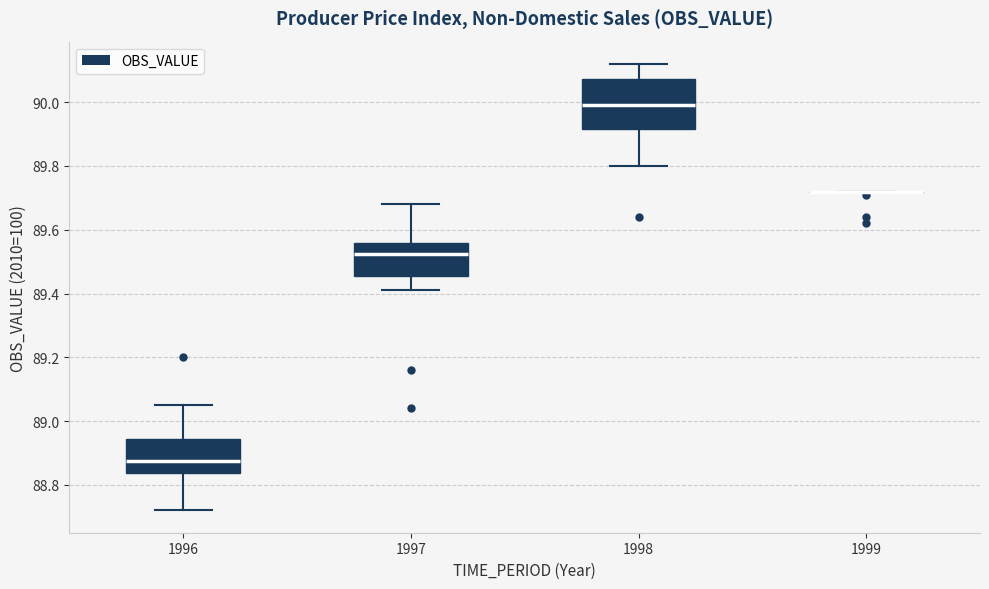

Reading left to right, read every box against the y-axis: the position of its median line, the range the box covers, and the ends of its whiskers. The values are not printed on the chart, so give them approximately, as read against the axis.

1996: median 88.88, box 88.84 to 88.94, whiskers 88.72 to 89.06
1997: median 89.52, box 89.46 to 89.56, whiskers 89.42 to 89.68
1998: median 90.00, box 89.92 to 90.08, whiskers 89.80 to 90.12
1999: box collapsed to a line at 89.72, whiskers 89.72 to 89.72